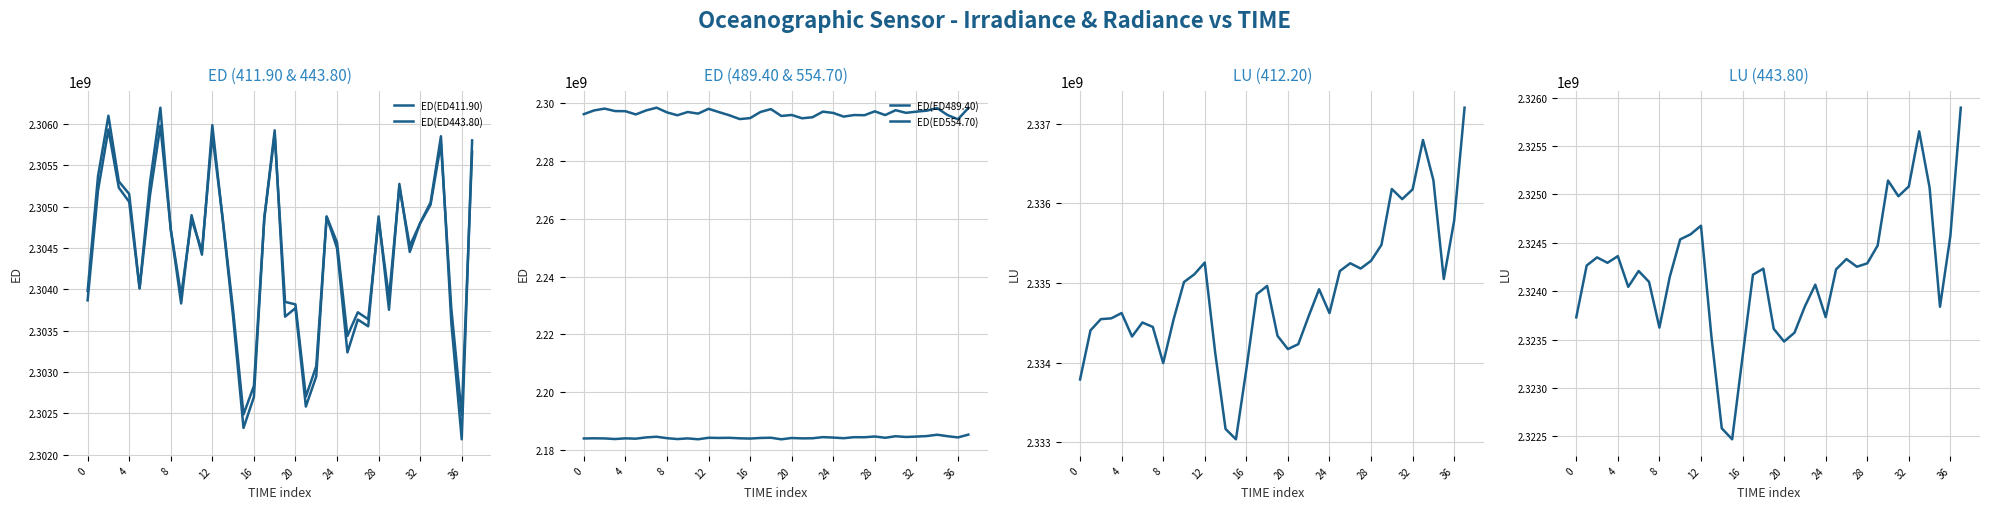

Which series changed the most between 8 and 17?

ED(ED443.80)